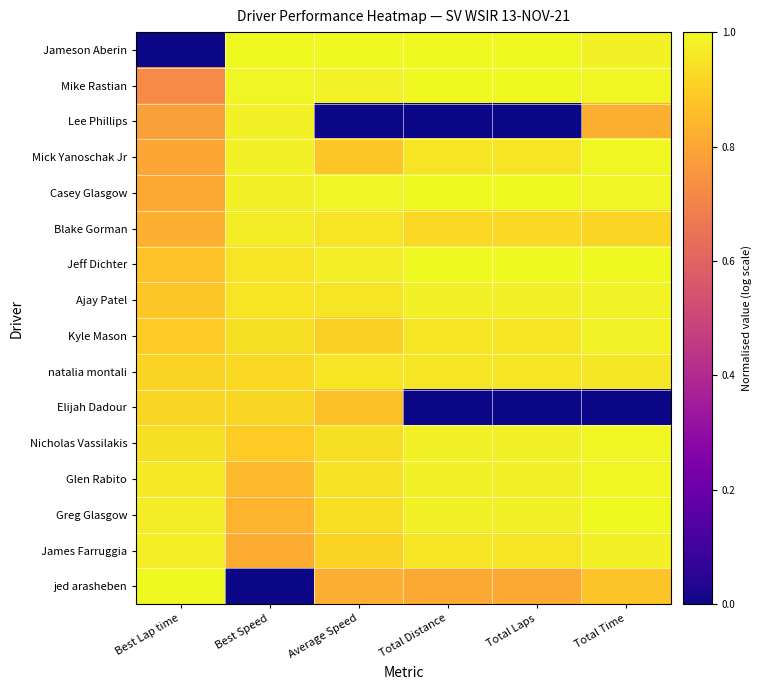

Reading left to right, list all the values displayed in this chart.

Jameson Aberin: Best Lap time=0.0	Best Speed=1.0	Average Speed=1.0	Total Distance=1.0	Total Laps=1.0	Total Time=1.0
Mike Rastian: Best Lap time=0.7	Best Speed=1.0	Average Speed=1.0	Total Distance=1.0	Total Laps=1.0	Total Time=1.0
Lee Phillips: Best Lap time=0.8	Best Speed=1.0	Average Speed=0.0	Total Distance=0.0	Total Laps=0.0	Total Time=0.8
Mick Yanoschak Jr: Best Lap time=0.8	Best Speed=1.0	Average Speed=0.9	Total Distance=1.0	Total Laps=1.0	Total Time=1.0
Casey Glasgow: Best Lap time=0.8	Best Speed=1.0	Average Speed=1.0	Total Distance=1.0	Total Laps=1.0	Total Time=1.0
Blake Gorman: Best Lap time=0.8	Best Speed=1.0	Average Speed=1.0	Total Distance=0.9	Total Laps=0.9	Total Time=0.9
Jeff Dichter: Best Lap time=0.9	Best Speed=1.0	Average Speed=1.0	Total Distance=1.0	Total Laps=1.0	Total Time=1.0
Ajay Patel: Best Lap time=0.9	Best Speed=0.9	Average Speed=1.0	Total Distance=1.0	Total Laps=1.0	Total Time=1.0
Kyle Mason: Best Lap time=0.9	Best Speed=0.9	Average Speed=0.9	Total Distance=1.0	Total Laps=1.0	Total Time=1.0
natalia montali: Best Lap time=0.9	Best Speed=0.9	Average Speed=1.0	Total Distance=1.0	Total Laps=1.0	Total Time=1.0
Elijah Dadour: Best Lap time=0.9	Best Speed=0.9	Average Speed=0.9	Total Distance=0.0	Total Laps=0.0	Total Time=0.0
Nicholas Vassilakis: Best Lap time=0.9	Best Speed=0.9	Average Speed=0.9	Total Distance=1.0	Total Laps=1.0	Total Time=1.0
Glen Rabito: Best Lap time=1.0	Best Speed=0.9	Average Speed=0.9	Total Distance=1.0	Total Laps=1.0	Total Time=1.0
Greg Glasgow: Best Lap time=1.0	Best Speed=0.8	Average Speed=0.9	Total Distance=1.0	Total Laps=1.0	Total Time=1.0
James Farruggia: Best Lap time=1.0	Best Speed=0.8	Average Speed=0.9	Total Distance=1.0	Total Laps=1.0	Total Time=1.0
jed arasheben: Best Lap time=1.0	Best Speed=0.0	Average Speed=0.8	Total Distance=0.8	Total Laps=0.8	Total Time=0.9